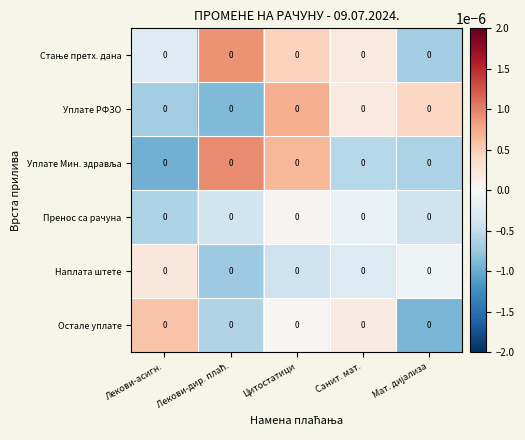

Which series has the widest spread of values?

Уплате Мин. здравља